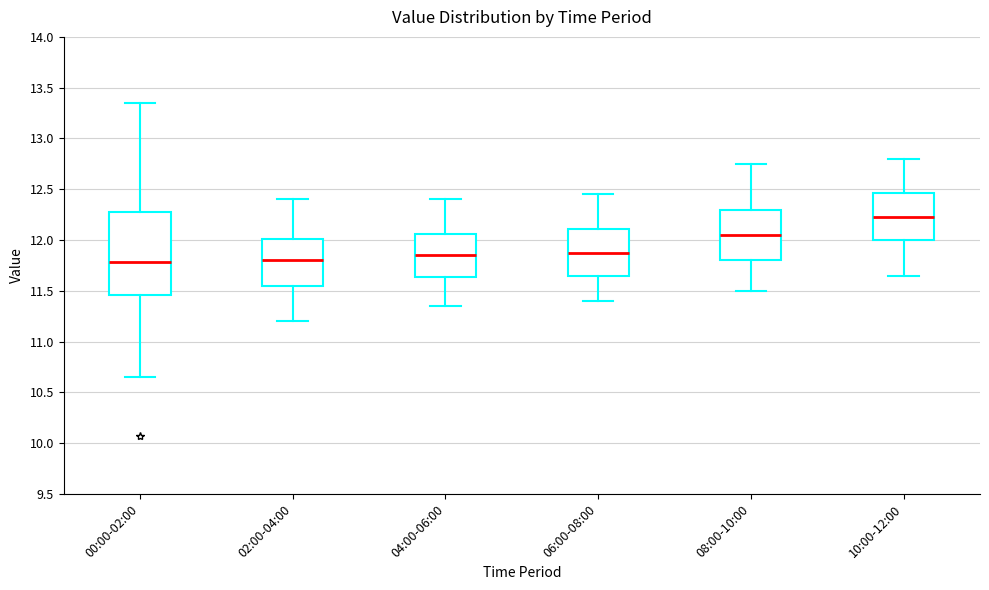

Reading left to right, transcribe this box plot: for each box, give where its median line is, the range the box spans, and where its two whiskers end, as read against the y-axis. The values are not printed on the chart, so give them approximately, as read against the axis.

00:00-02:00: median 11.80, box 11.45 to 12.30, whiskers 10.65 to 13.35
02:00-04:00: median 11.80, box 11.55 to 12.00, whiskers 11.20 to 12.40
04:00-06:00: median 11.85, box 11.65 to 12.05, whiskers 11.35 to 12.40
06:00-08:00: median 11.90, box 11.65 to 12.10, whiskers 11.40 to 12.45
08:00-10:00: median 12.05, box 11.80 to 12.30, whiskers 11.50 to 12.75
10:00-12:00: median 12.25, box 12.00 to 12.45, whiskers 11.65 to 12.80